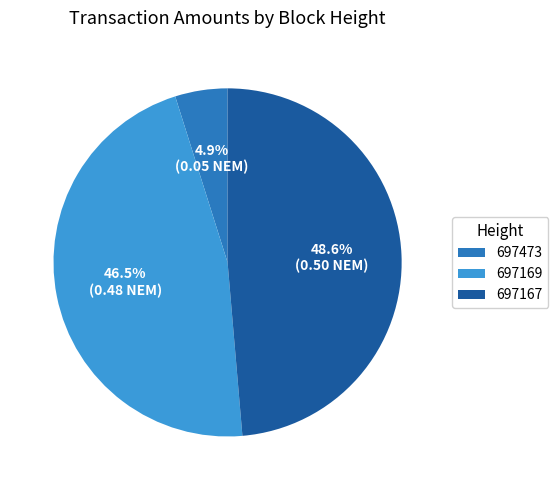

How many slices are in this pie chart?

3